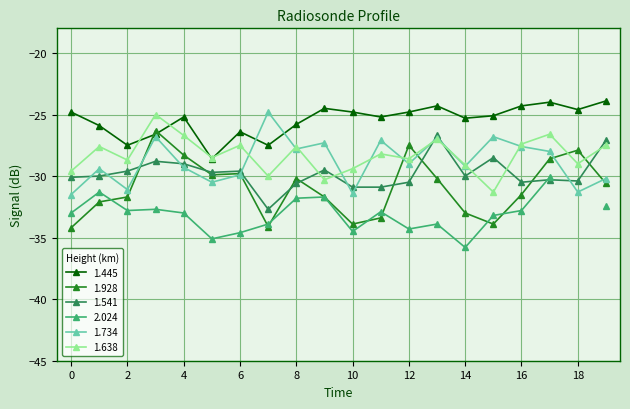

How many values in the 1.734 series exceed -29?

9